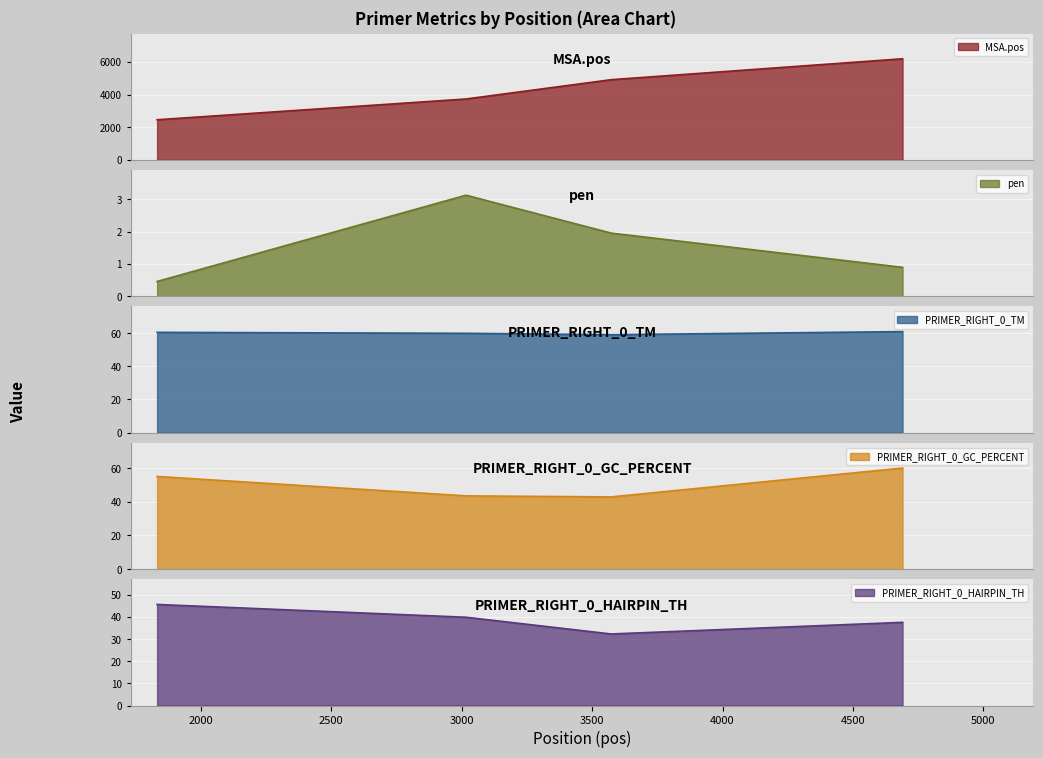

What are all the series names shown in the legend?

MSA.pos, pen, PRIMER_RIGHT_0_TM, PRIMER_RIGHT_0_GC_PERCENT, PRIMER_RIGHT_0_HAIRPIN_TH